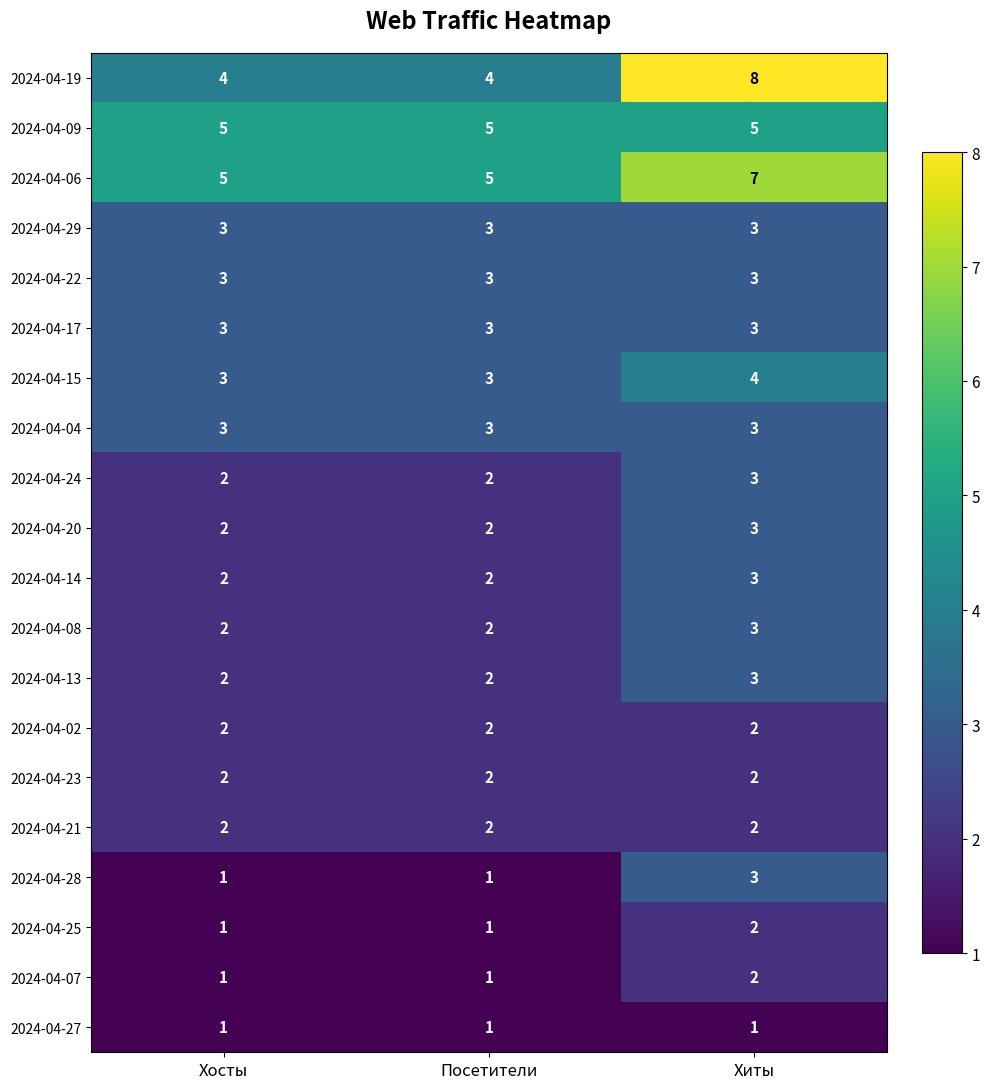

At how many categories does at least one series exceed 7?

1